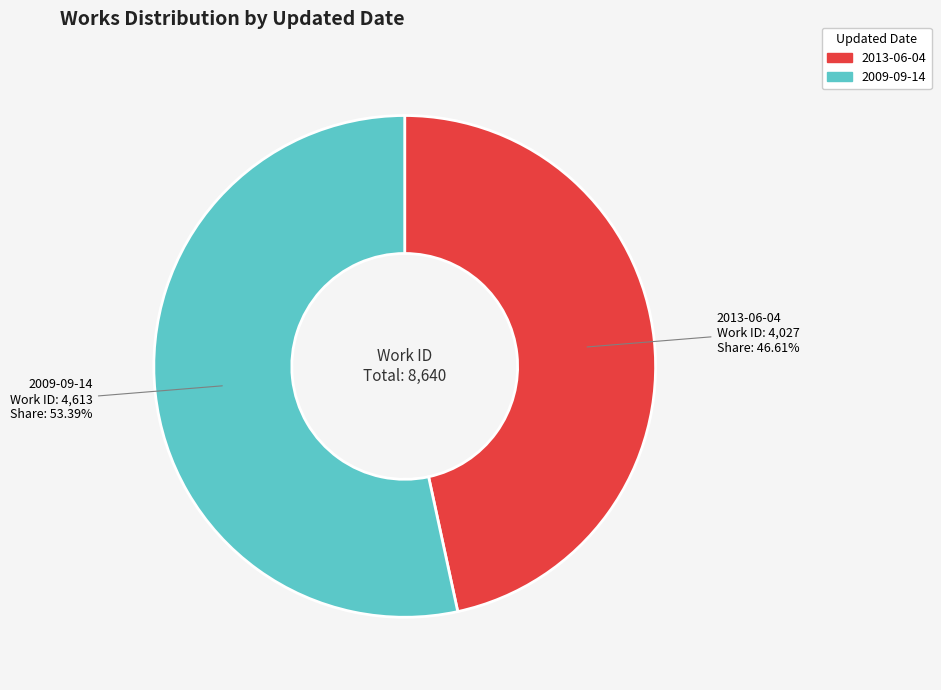

What is the majority slice?

2009-09-14